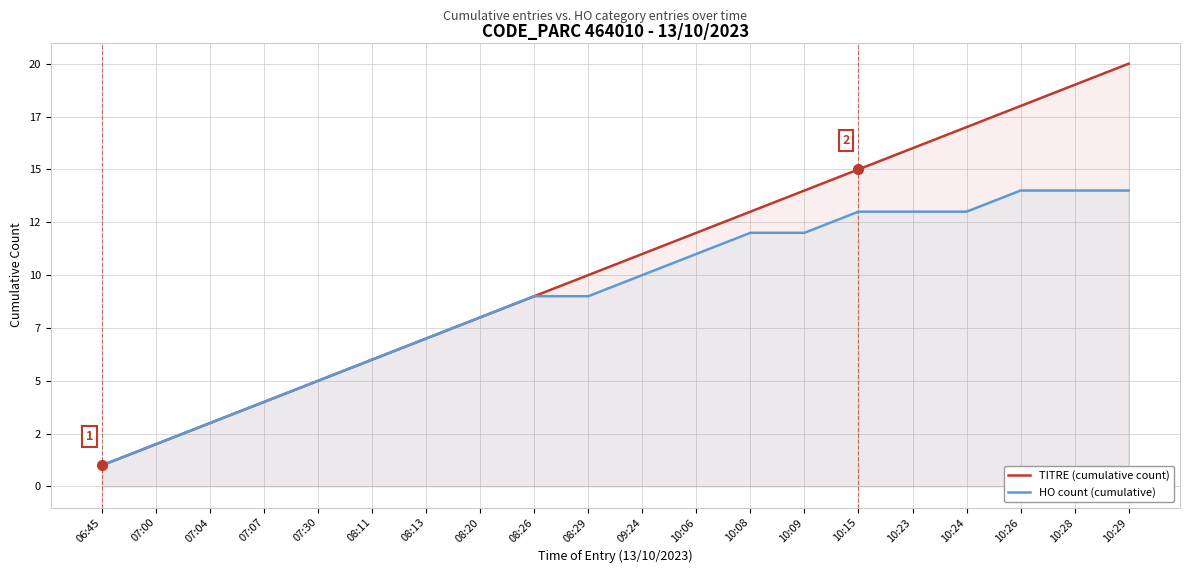

Reading left to right, list all the values displayed in this chart.

TITRE (cumulative count): 1	2	3	4	5	6	7	8	9	10	11	12	13	14	15	16	17	18	19	20
HO count (cumulative): 1	2	3	4	5	6	7	8	9	9	10	11	12	12	13	13	13	14	14	14